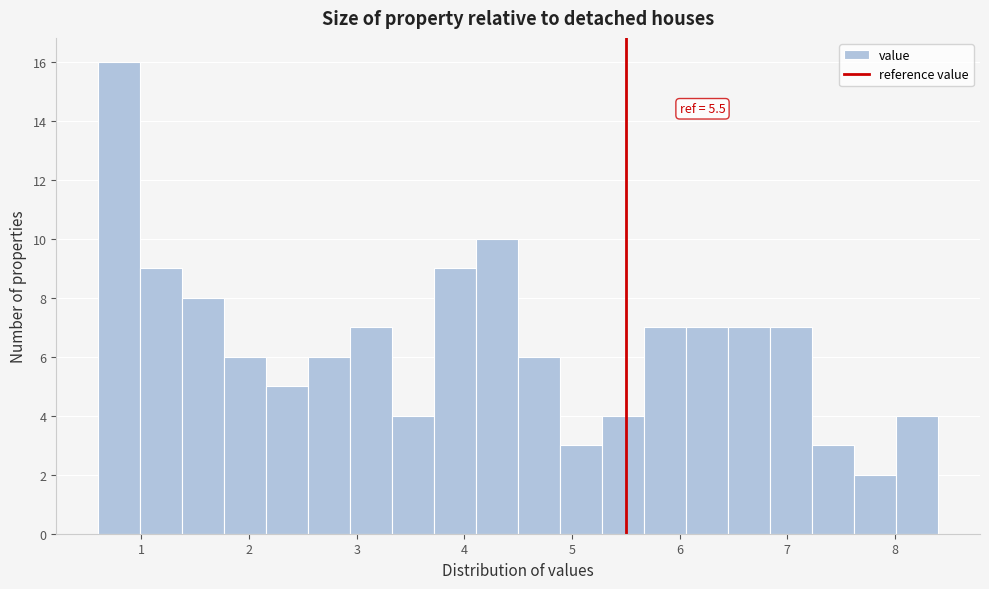

Read against the x-axis, roughly where is the centre of the tallest bar?

0.8